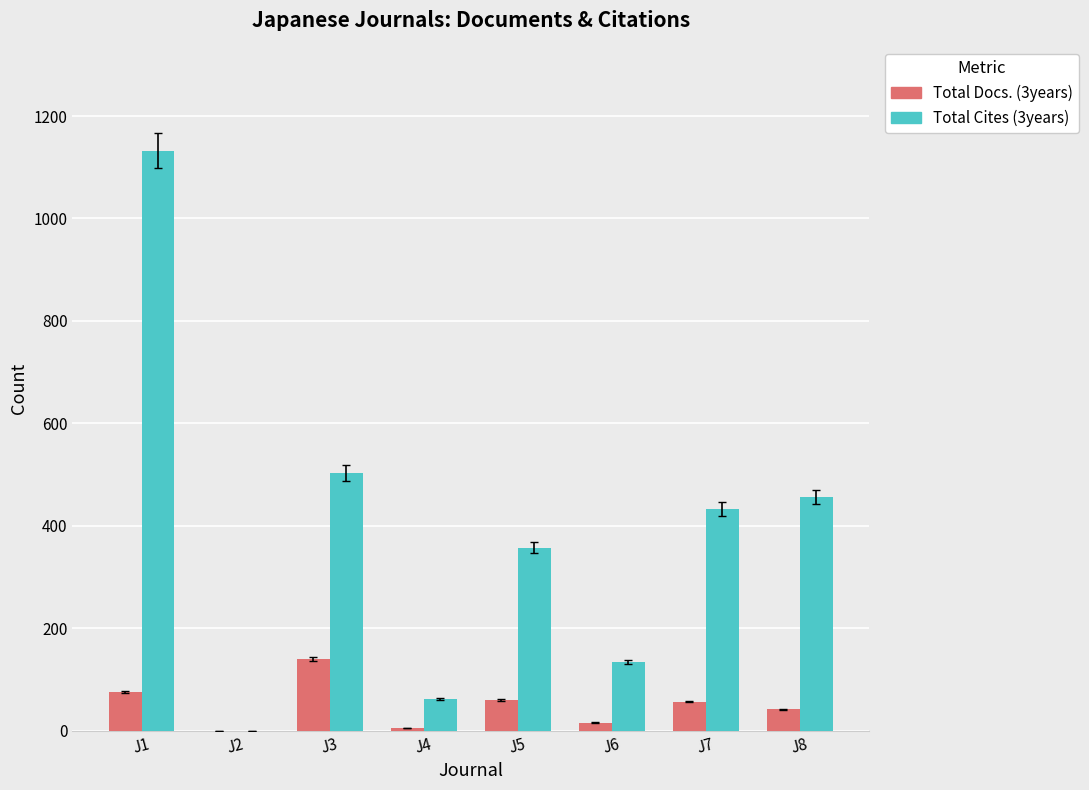

Between J2 and J3, which series saw the biggest shift?

Total Cites (3years)